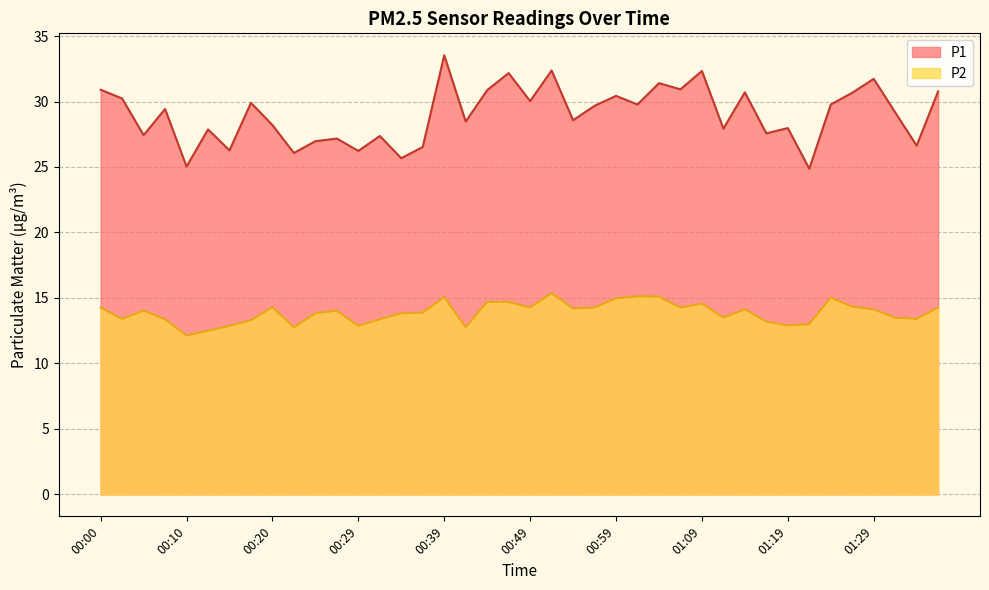

True or false: P2 and P1 intersect in this chart.

False